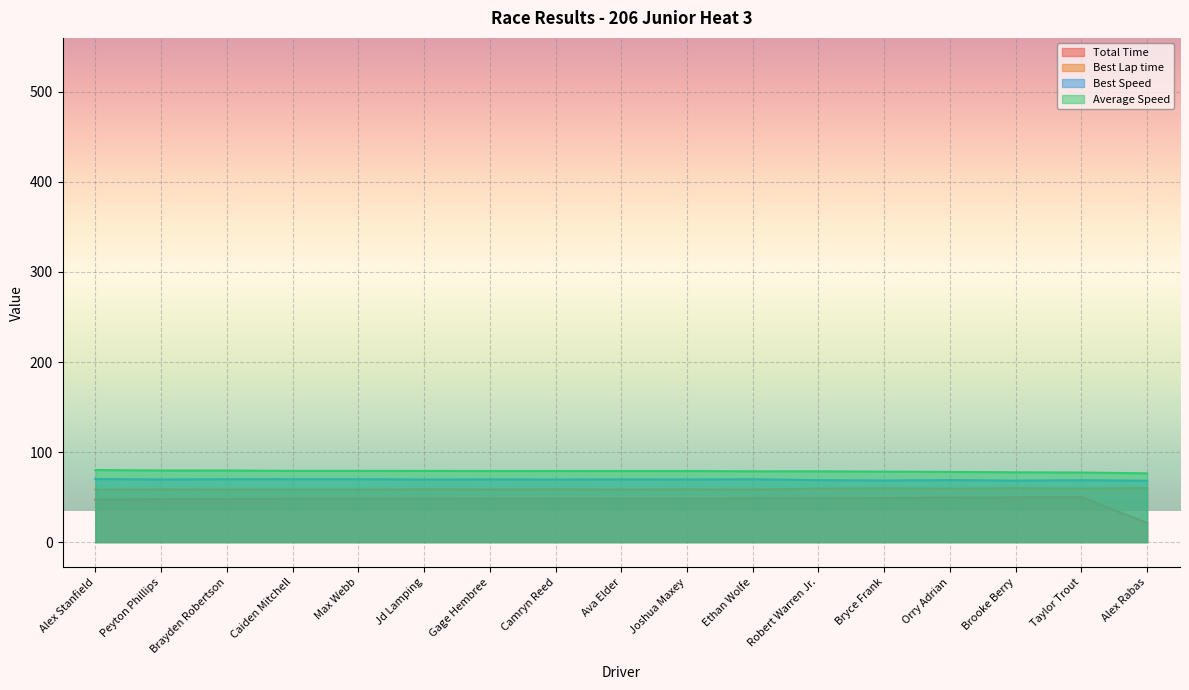

What are all the series names shown in the legend?

Total Time, Best Lap time, Best Speed, Average Speed